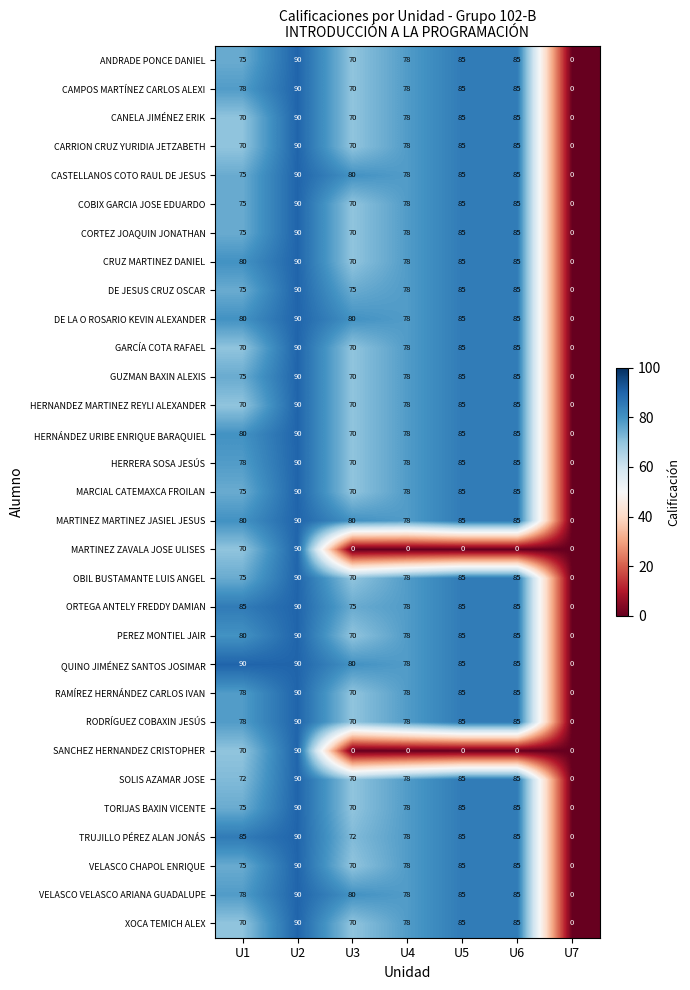

What is the difference between the highest and lowest values at U1?

20